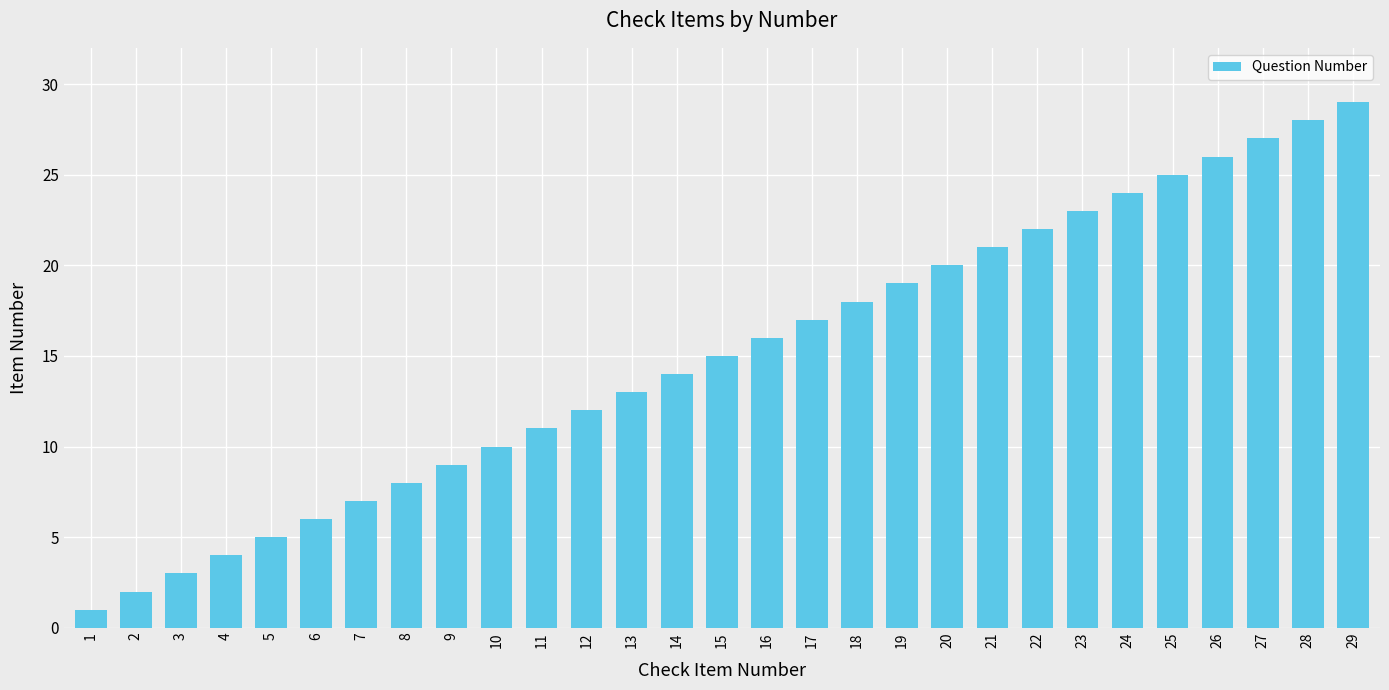

What is the difference between the maximum and minimum values?

28